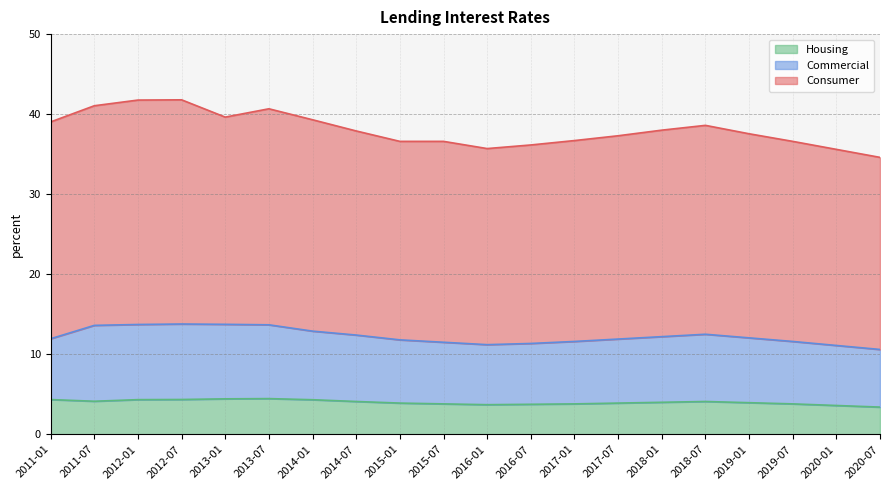

True or false: Housing and Commercial cross at least once.

False